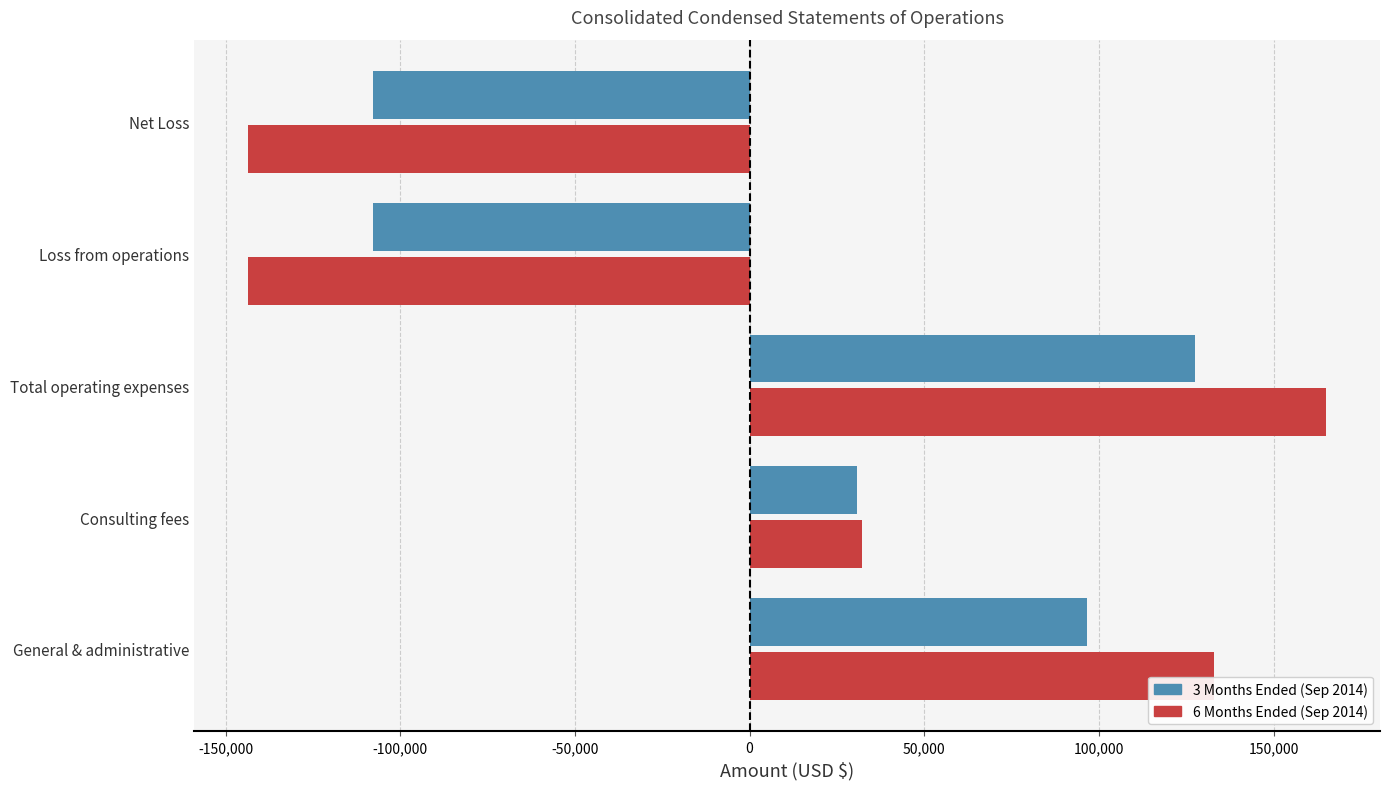

Is the value of 3 Months Ended (Sep 2014) at General & administrative greater than the value of 6 Months Ended (Sep 2014) at Consulting fees?

Yes